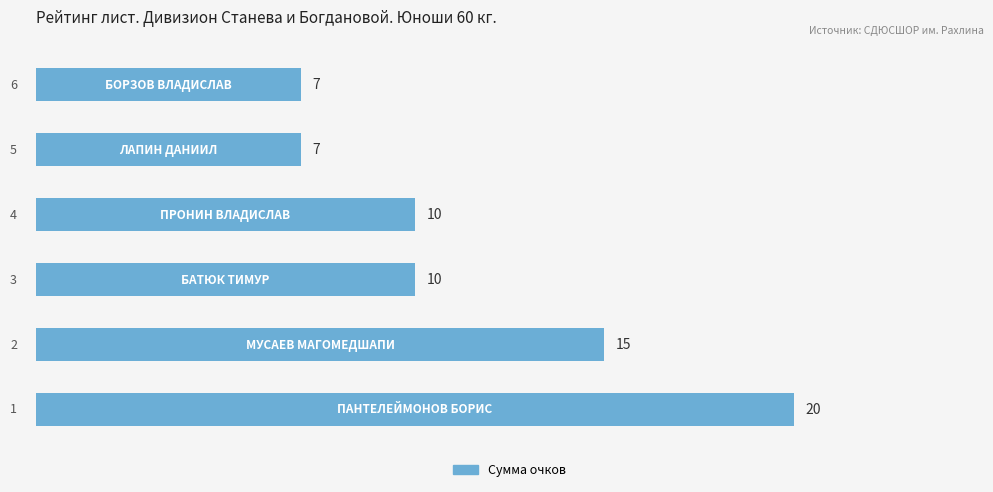

Reading bottom to top, what are all the values shown in this chart?

20	15	10	10	7	7